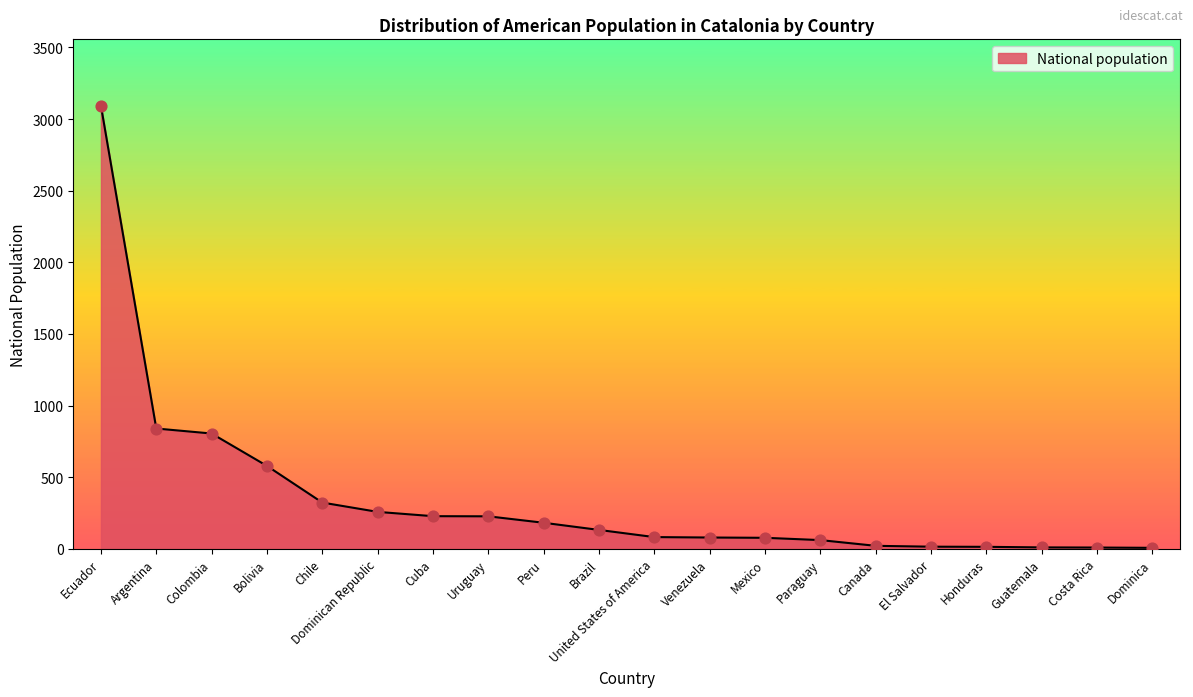

Which has a higher value, Brazil or Colombia?

Colombia